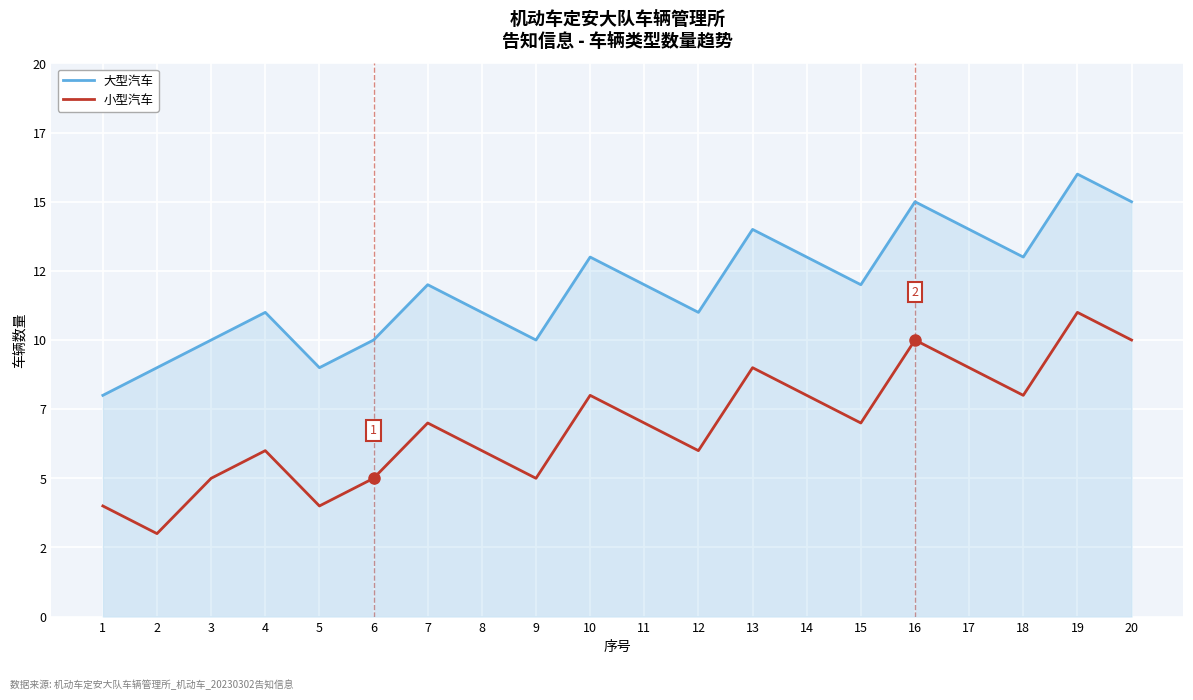

Is this an area chart (filled region under the line)?

Yes